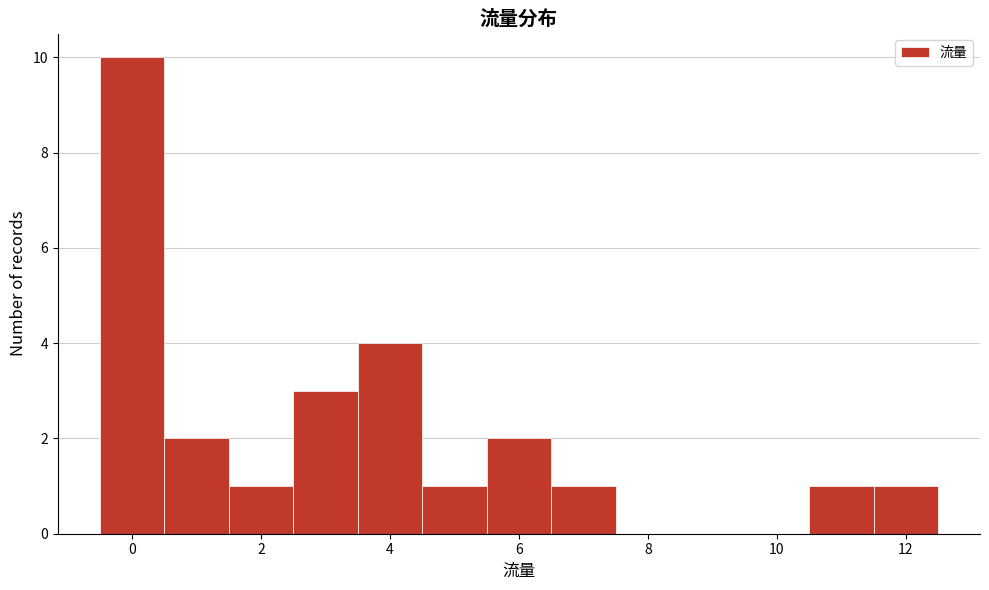

How tall is the bar that spans 10.5 to 11.5 on the x-axis? Neither the bar edges nor the heights are printed on the chart, so give them approximately, as read against the axes.

1